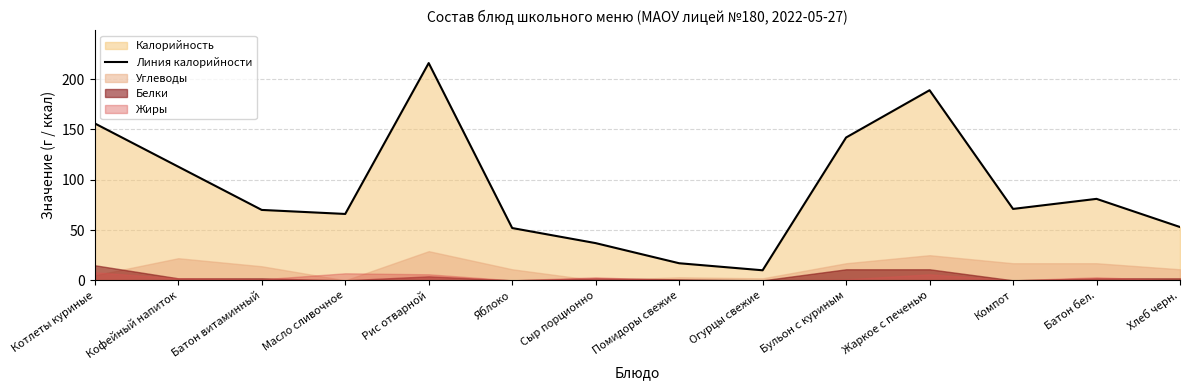

Reading right to left, extract all data points from this chart.

53	81	71	189	142	10	17	37	52	216	66	70	113	156